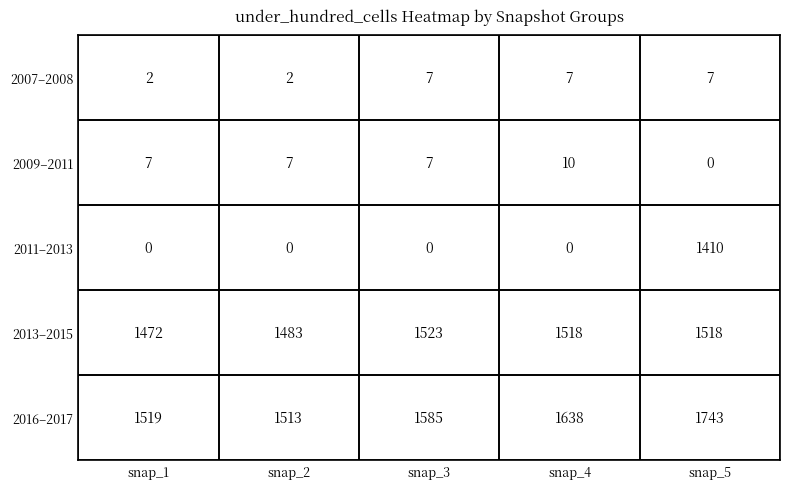

True or false: 2007-2008 has a value of 1 at 1.

False